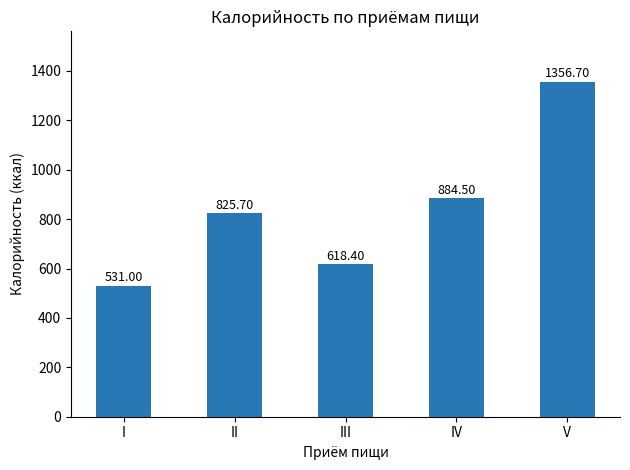

Approximately how many times larger is the value at II compared to IV?

0.9